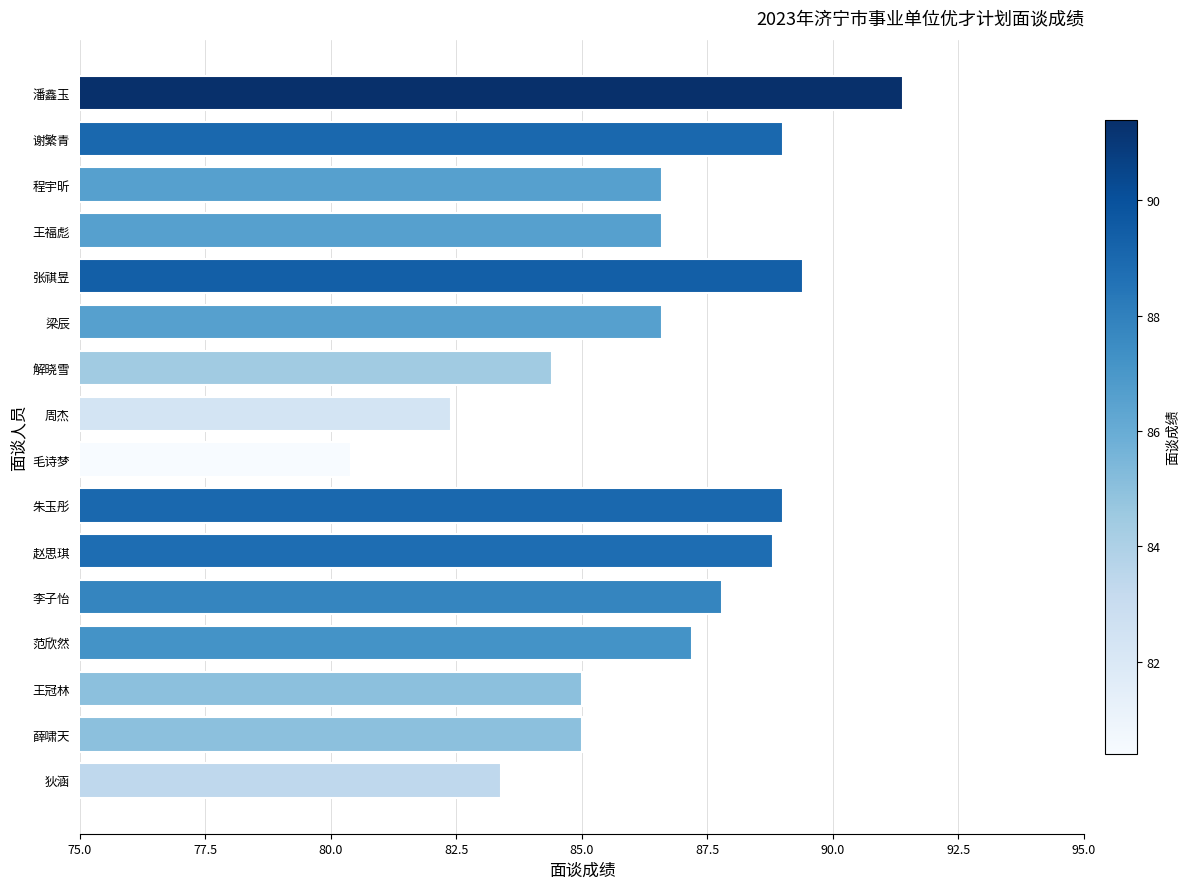

Reading bottom to top, transcribe all the data shown in this chart.

83.4	85.0	85.0	87.2	87.8	88.8	89.0	80.4	82.4	84.4	86.6	89.4	86.6	86.6	89.0	91.4